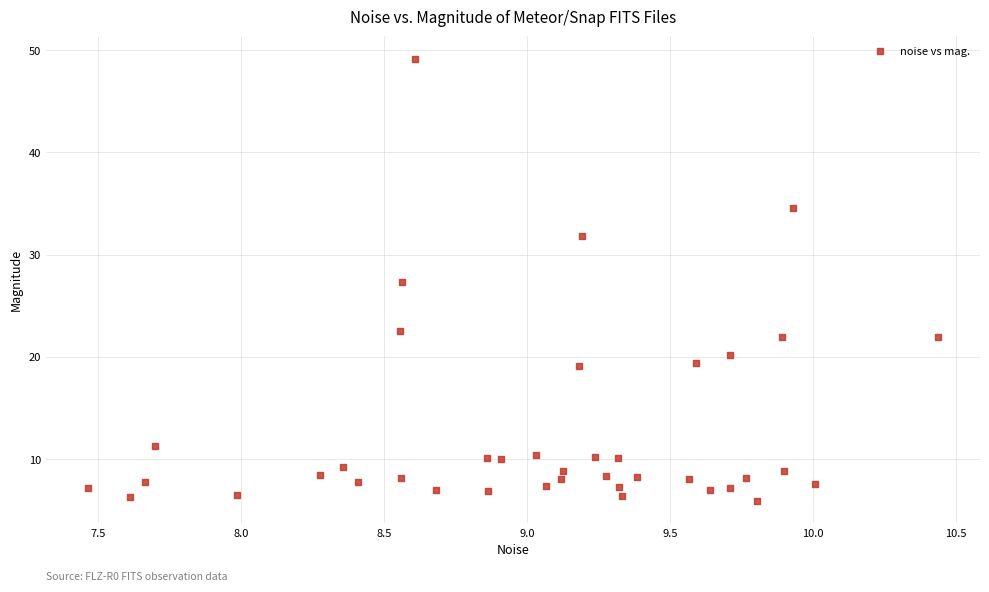

What is the range of X values (max minus min)?

3.0